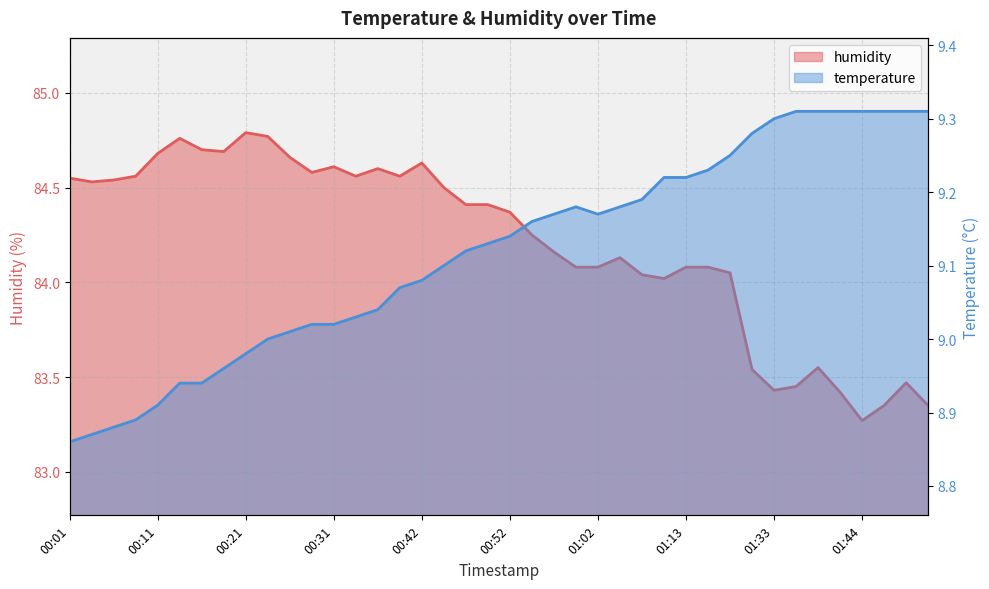

What is the approximate value of humidity at 00:42?

84.6